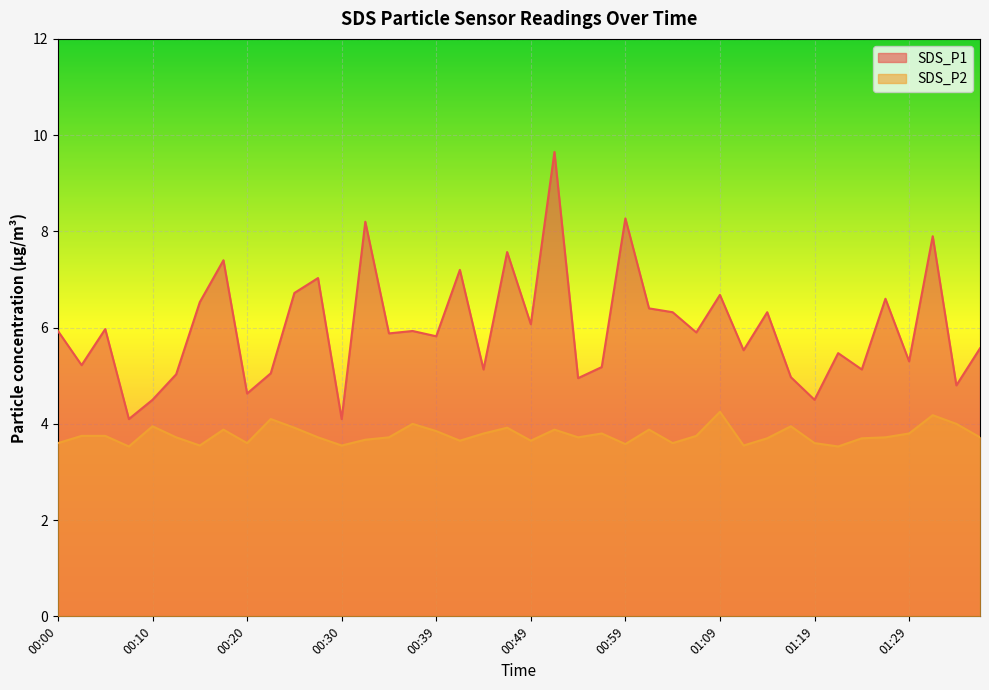

How many interior local peaks does the SDS_P2 series have?

11